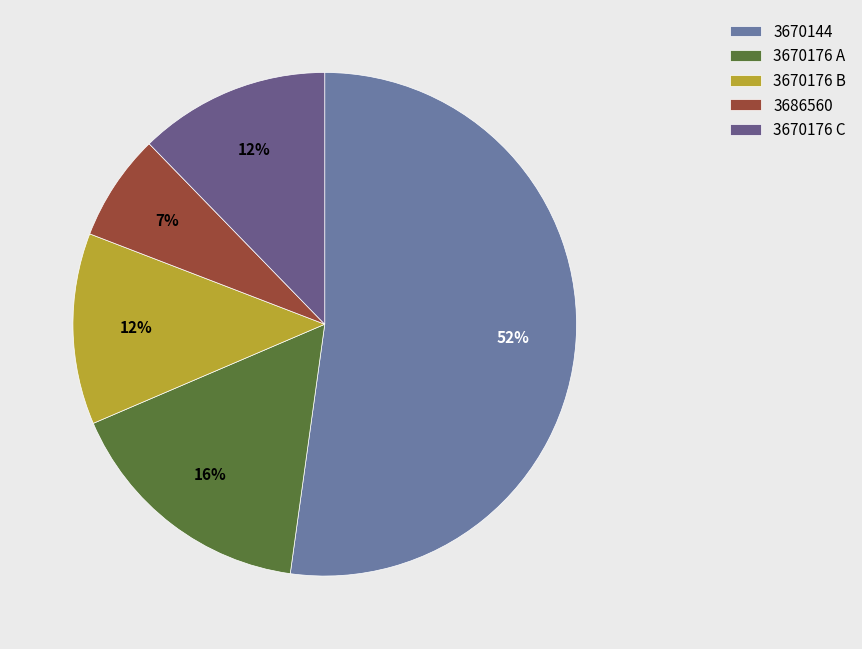

To the nearest percent, what is the average slice percentage?

20%